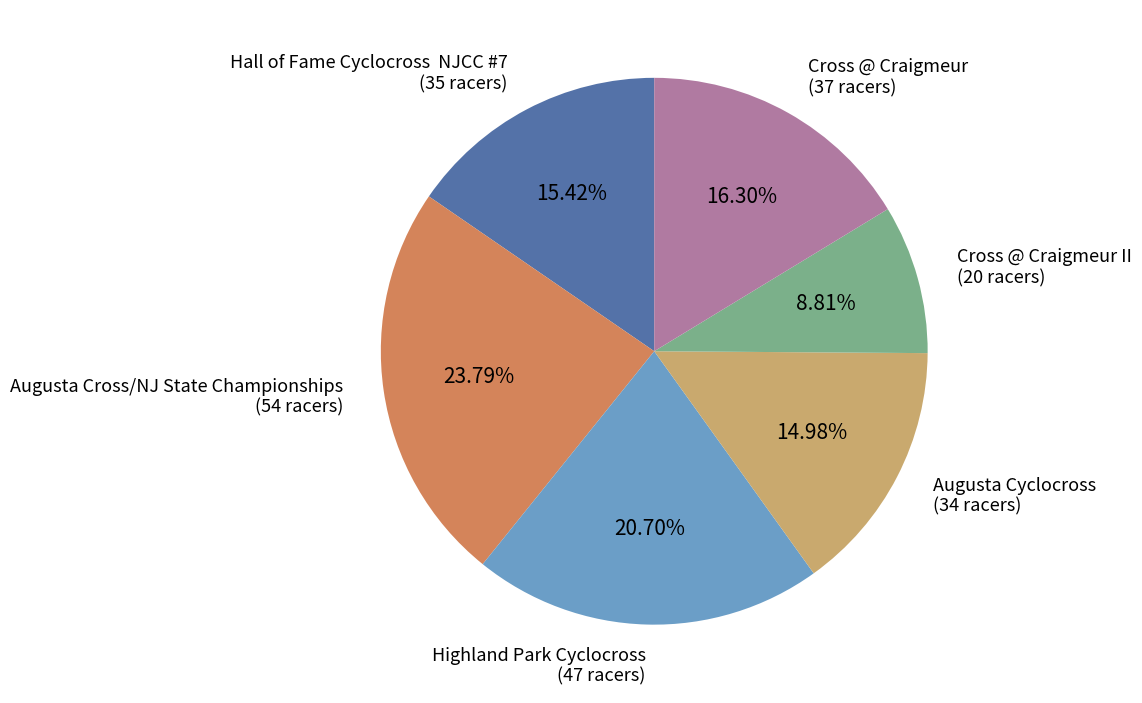

What portion of the pie excludes Highland Park Cyclocross?

79.3%